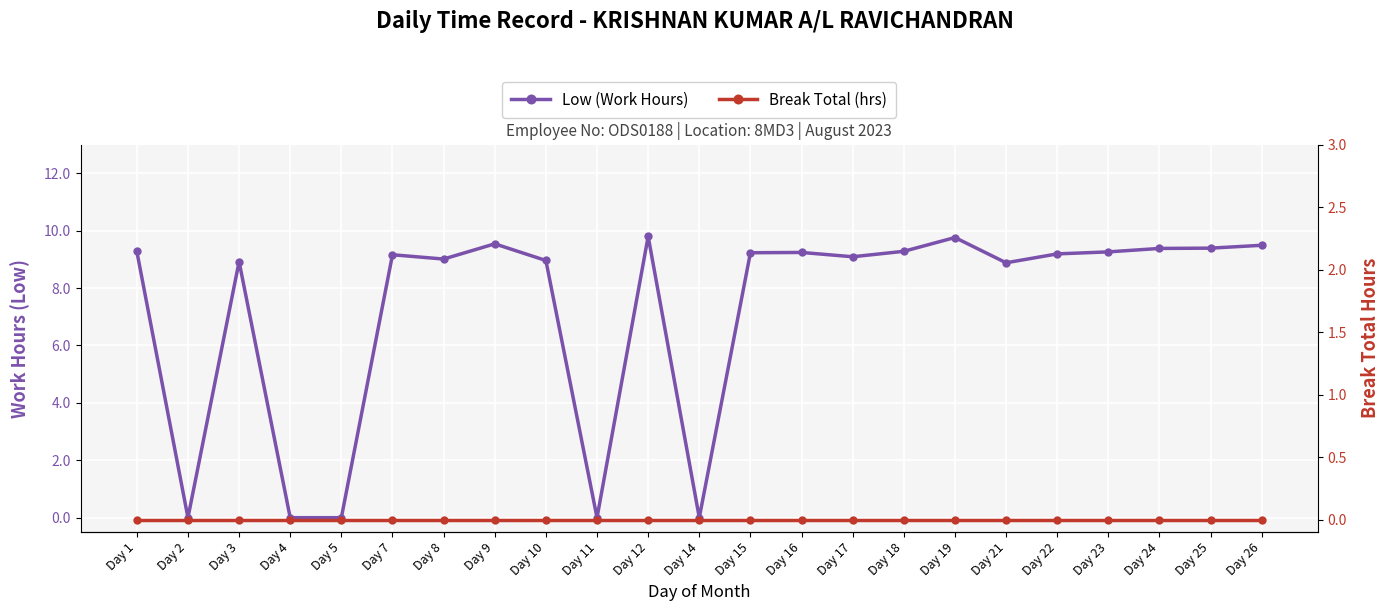

How many series are shown in this chart?

2